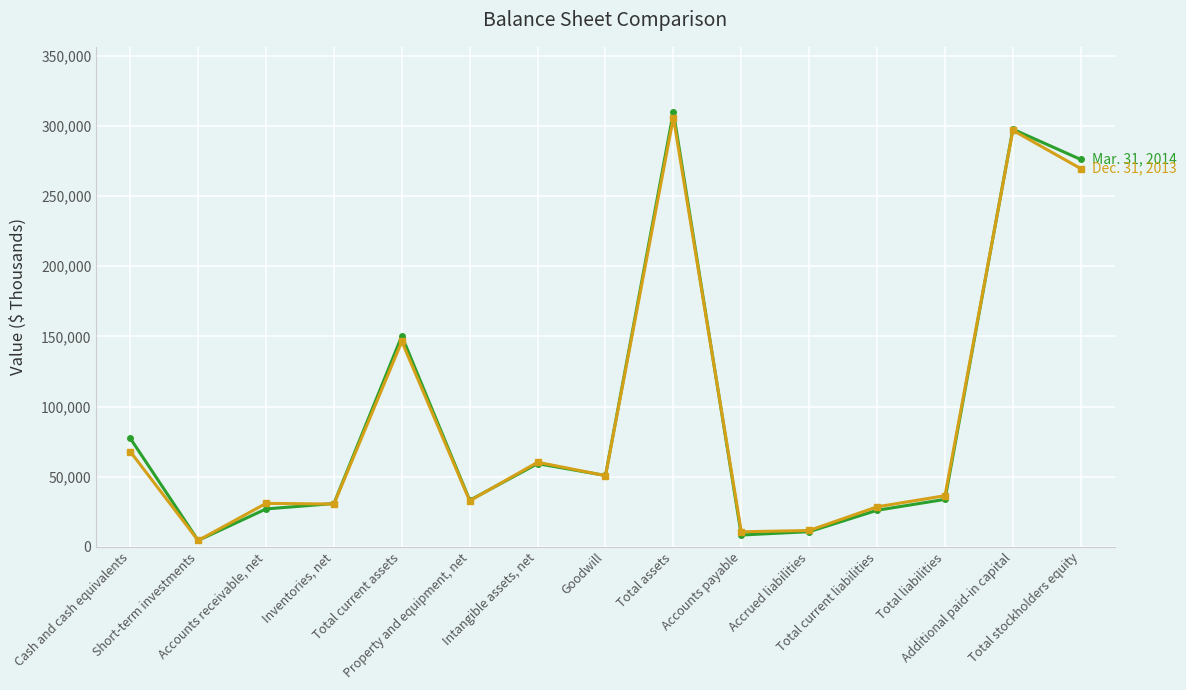

What is the maximum value shown in the chart?

309956